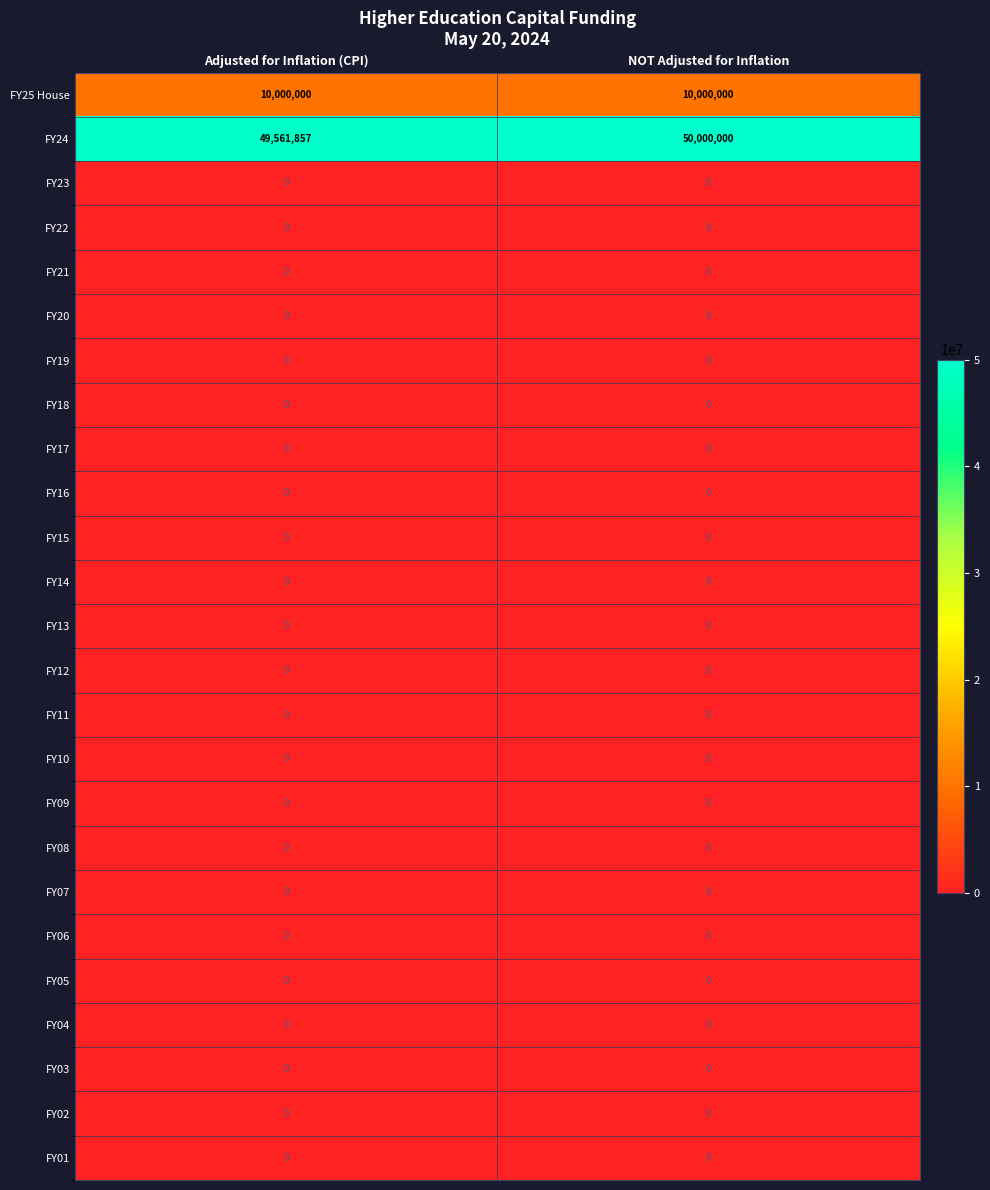

At how many categories does at least one series exceed 5114125?

2